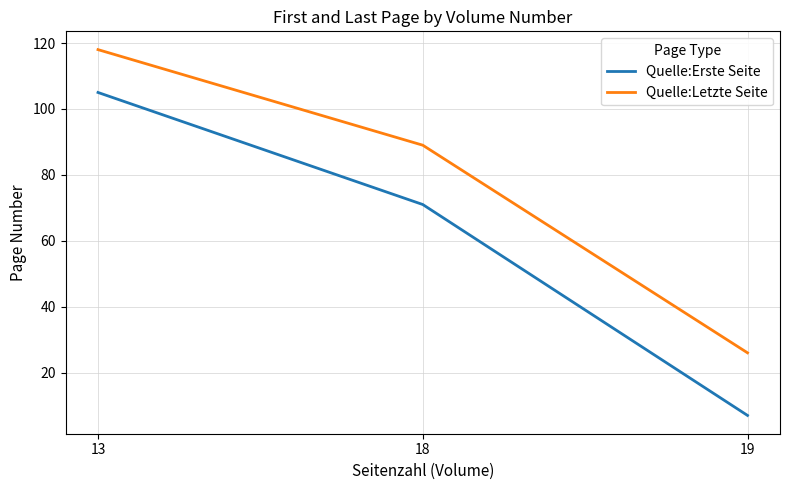

Reading right to left, list all the values displayed in this chart.

Quelle:Erste Seite: 7	71	105
Quelle:Letzte Seite: 26	89	118